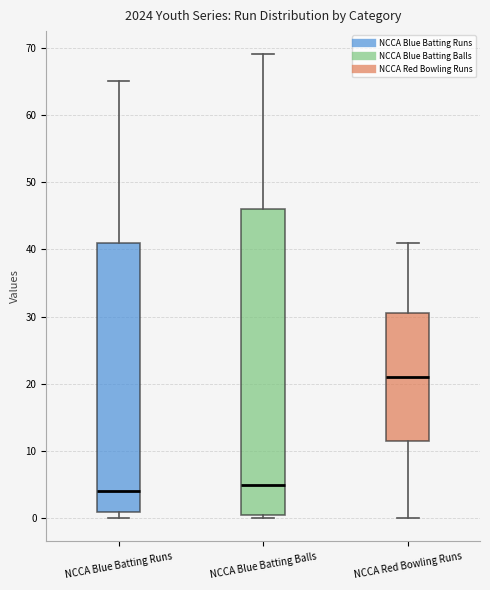

Which box's median line is the highest?

NCCA Red Bowling Runs